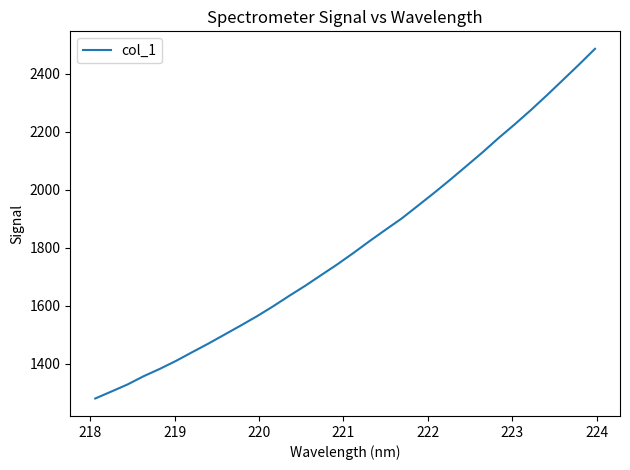

What is the greatest value displayed?

2485.7